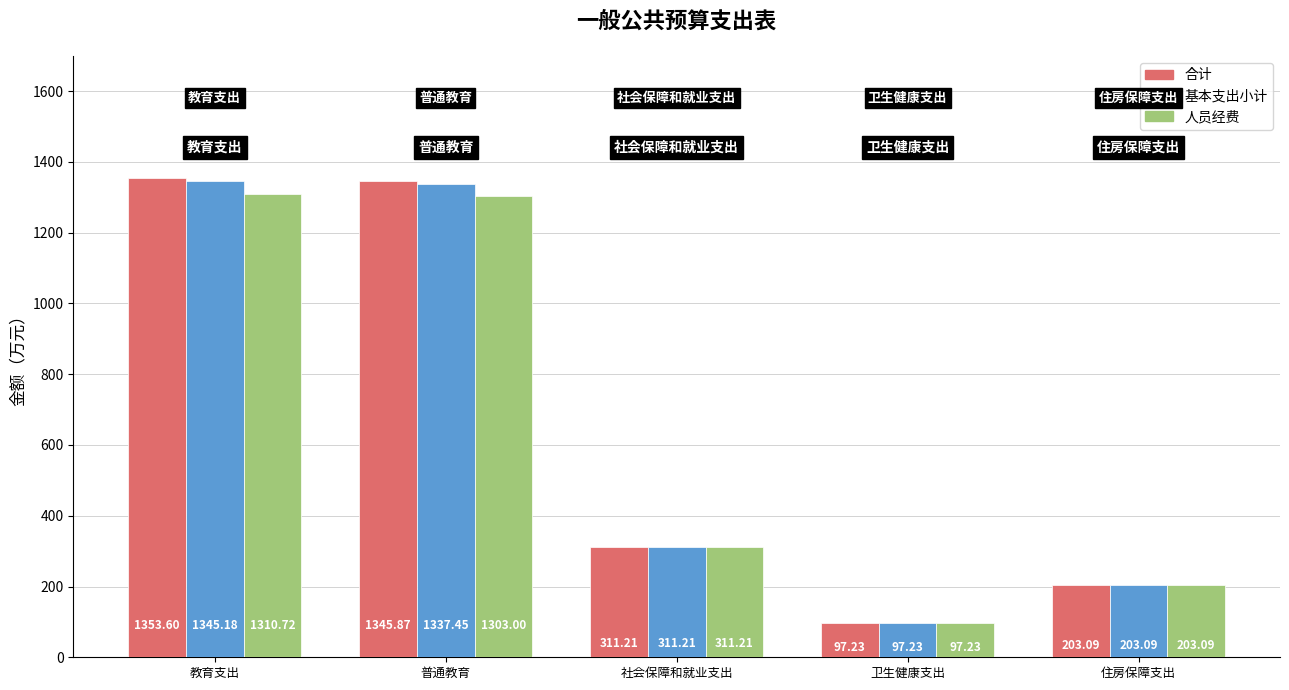

What is the maximum value shown in the chart?

1353.6